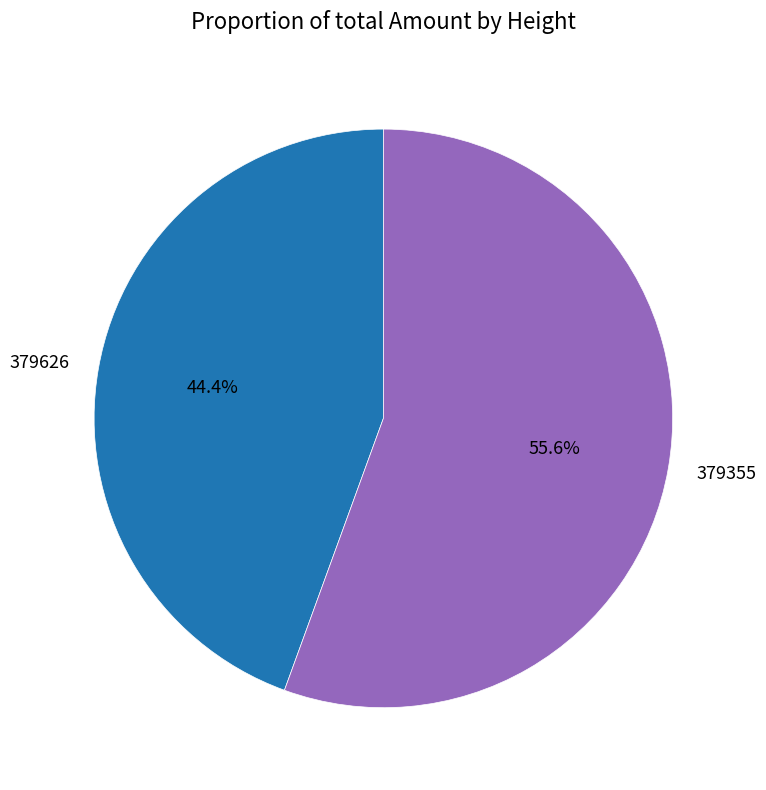

Which slice represents more than half of the pie?

379355